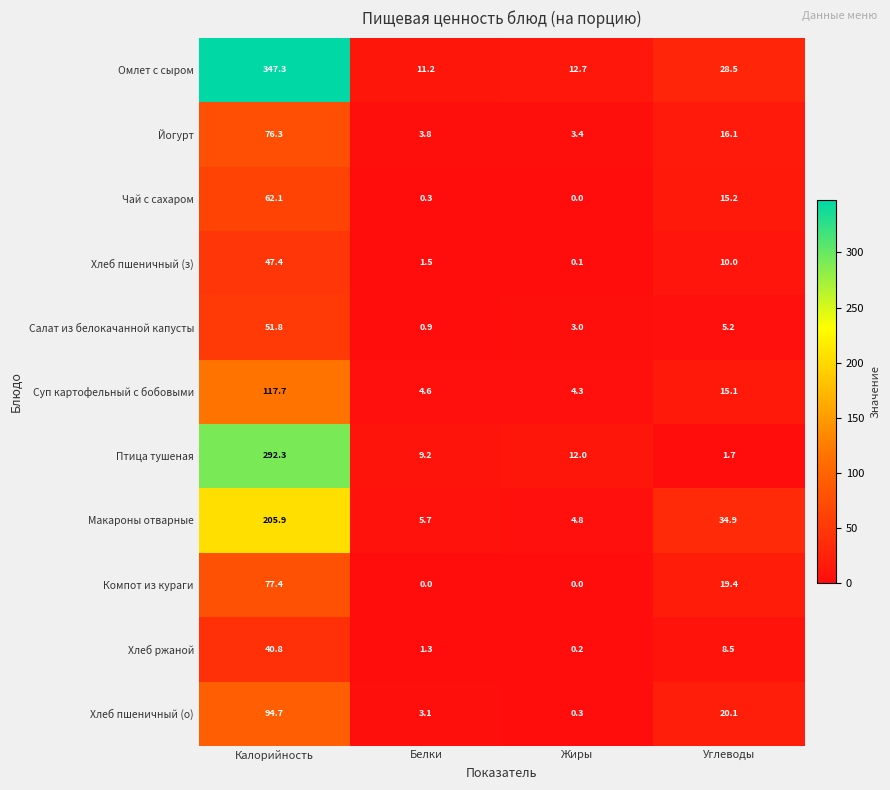

The Хлеб пшеничный (з) series shows 24.1 at Калорийность. True or false?

False